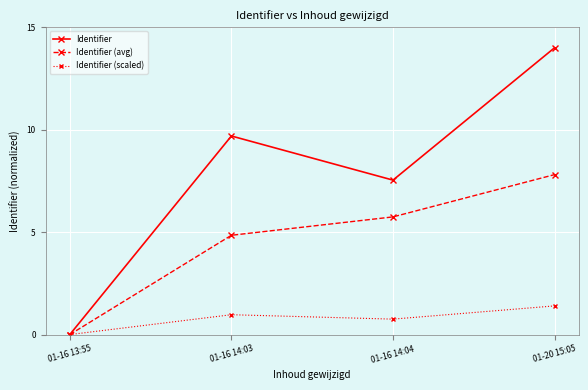

What are all the series names shown in the legend?

Identifier, Identifier (avg), Identifier (scaled)